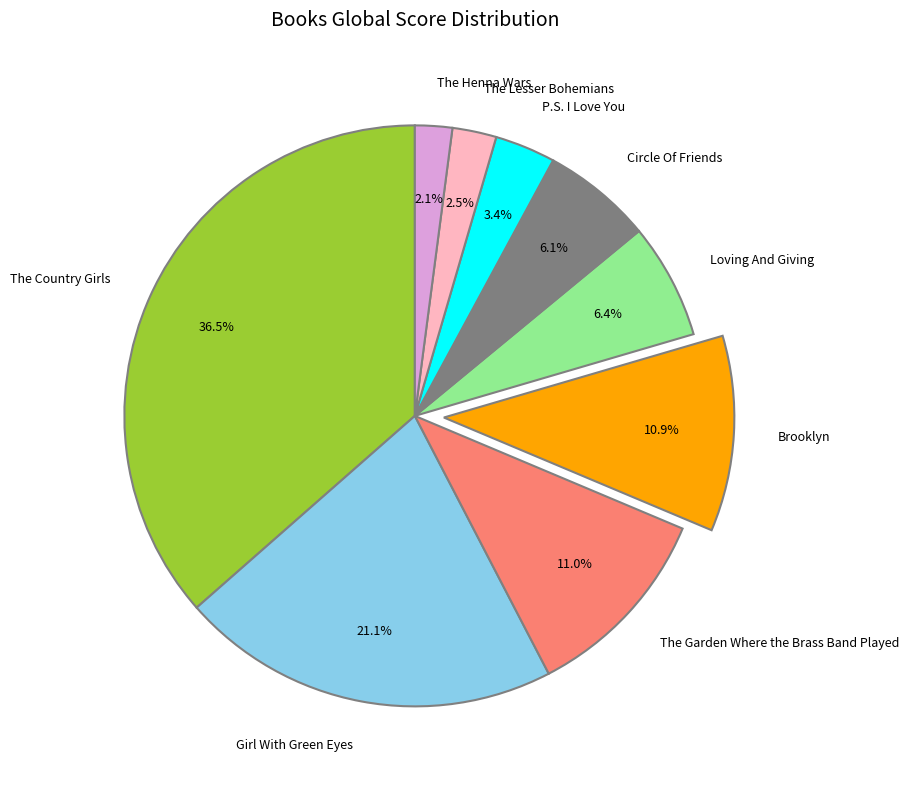

Does any single category account for the majority?

No